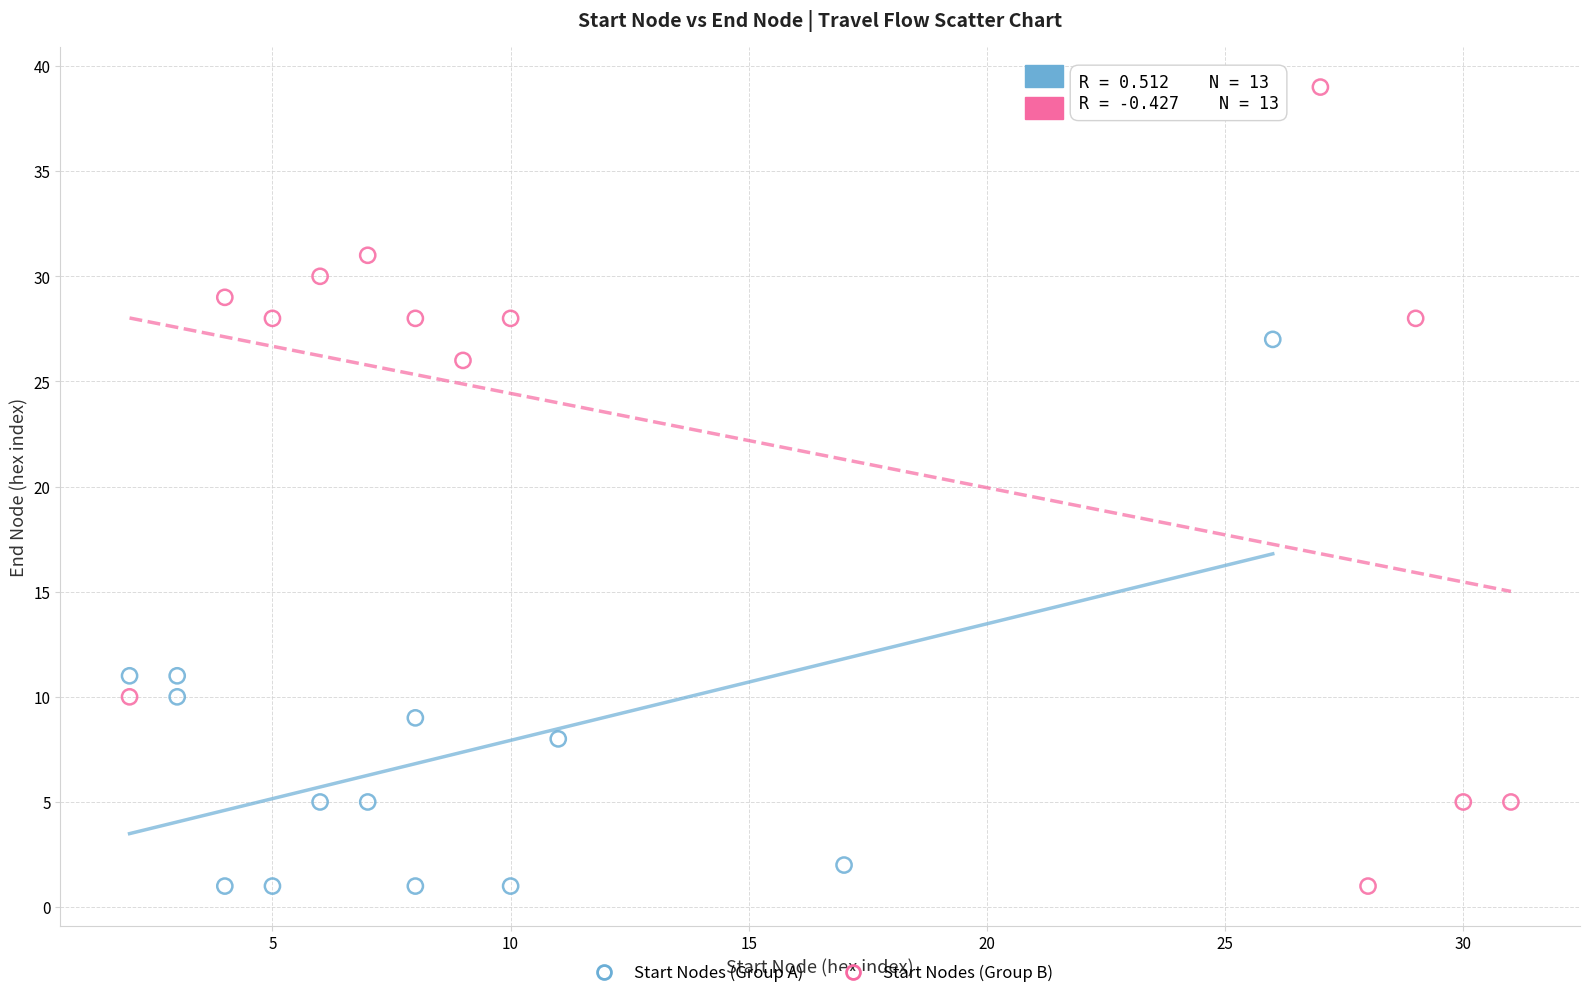

What are all the series names shown in the legend?

Start Nodes (Group A), Start Nodes (Group B)